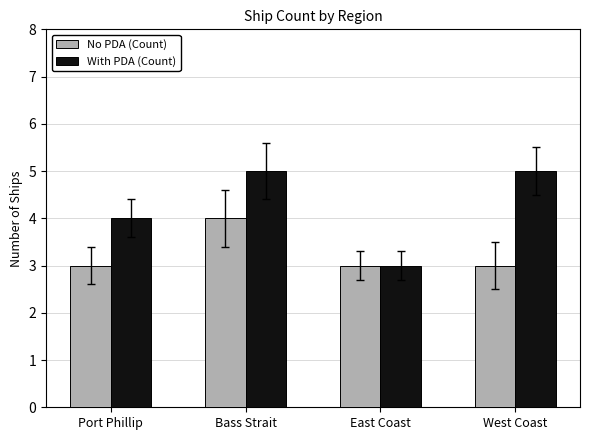

List the series in order of their overall mean, highest first.

With PDA (Count), No PDA (Count)